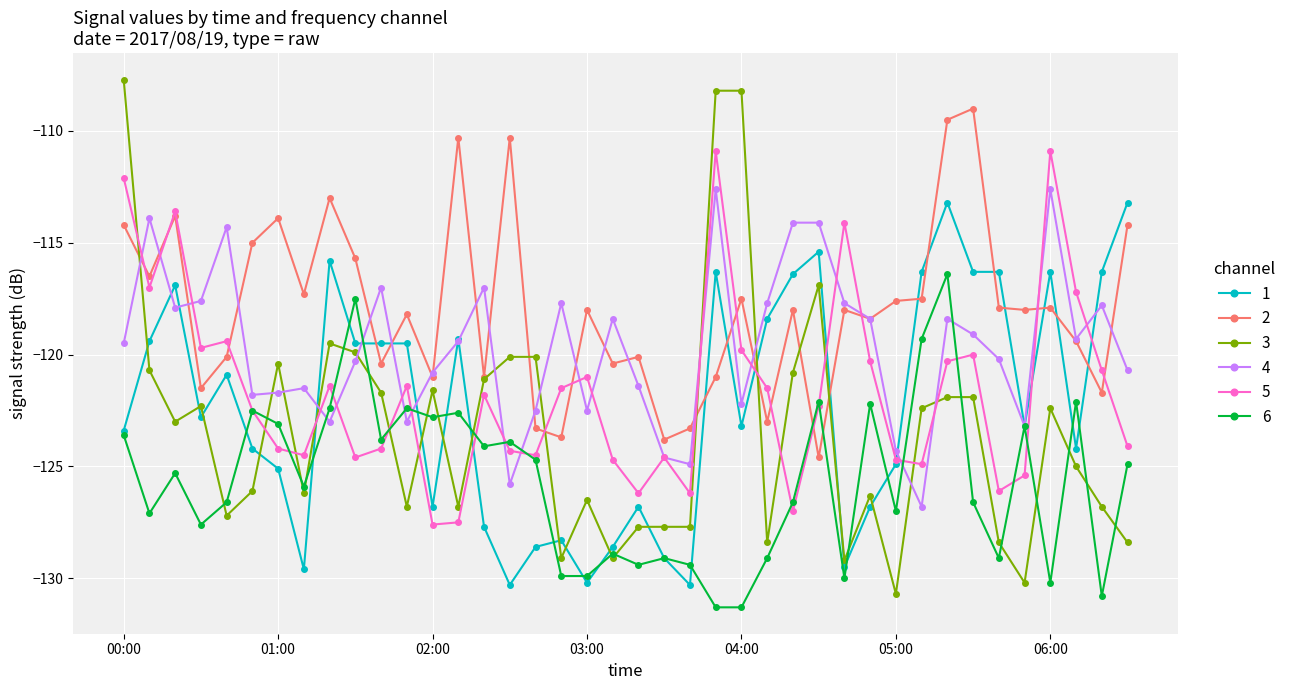

Count the number of categories in the chart.

40